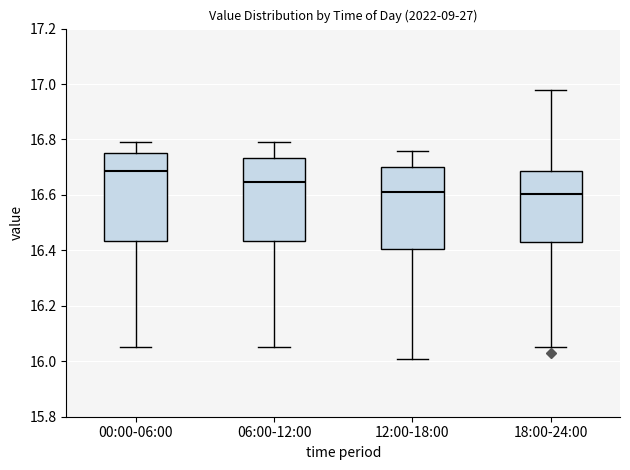

Reading left to right, read every box against the y-axis: the position of its median line, the range the box covers, and the ends of its whiskers. The values are not printed on the chart, so give them approximately, as read against the axis.

00:00-06:00: median 16.68, box 16.44 to 16.76, whiskers 16.06 to 16.80
06:00-12:00: median 16.64, box 16.44 to 16.74, whiskers 16.06 to 16.80
12:00-18:00: median 16.62, box 16.40 to 16.70, whiskers 16.02 to 16.76
18:00-24:00: median 16.60, box 16.44 to 16.68, whiskers 16.06 to 16.98